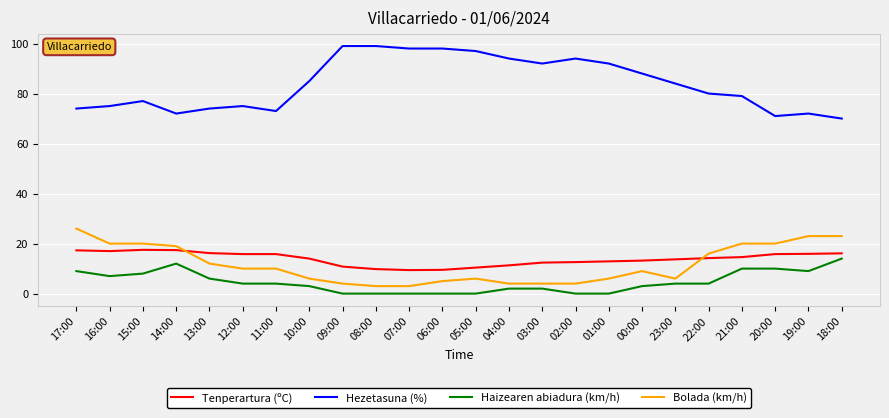

What are all the series names shown in the legend?

Tenperartura (ºC), Hezetasuna (%), Haizearen abiadura (km/h), Bolada (km/h)